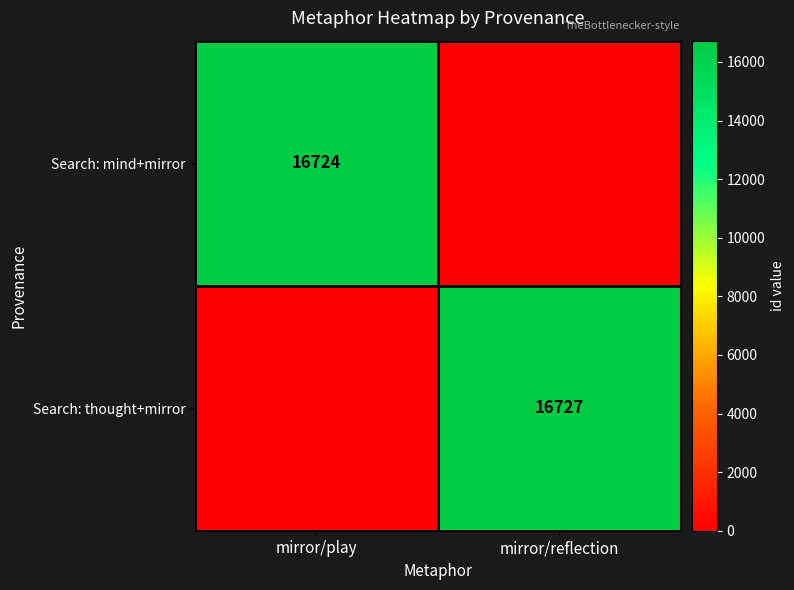

The Search: mind+mirror series shows 23006 at mirror/play. True or false?

False